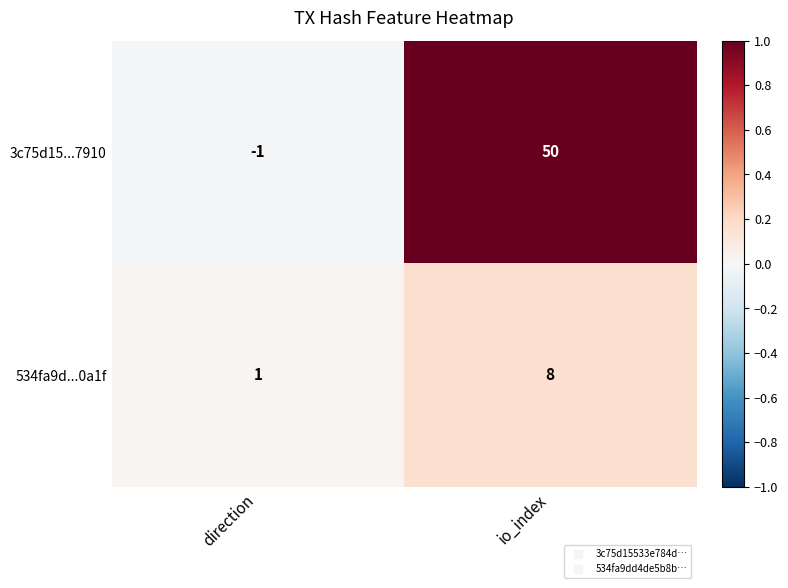

Which series has the widest spread of values?

3c75d15...7910